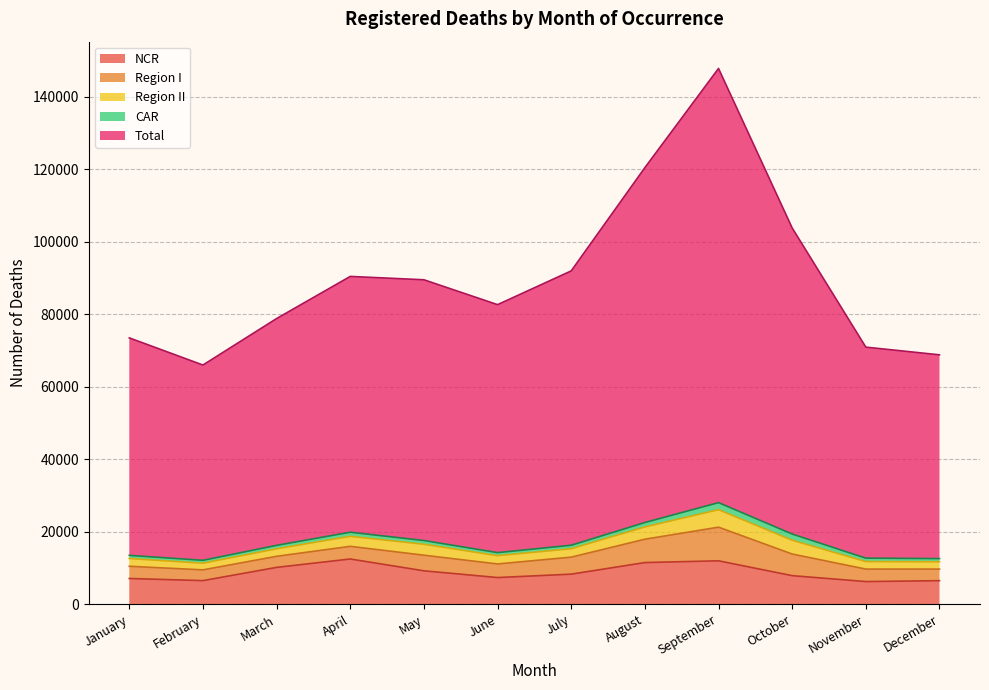

In CAR, how many points are lower than both neighbors (excluding endpoints)?

2